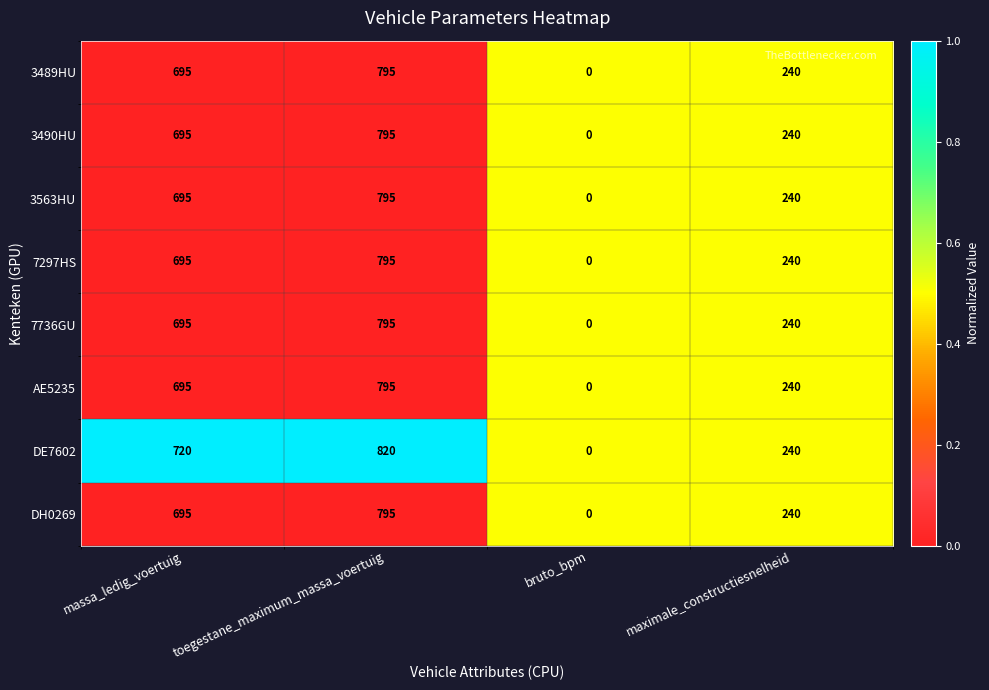

What is the sum of the 3489HU values at bruto_bpm and toegestane_maximum_massa_voertuig?

795